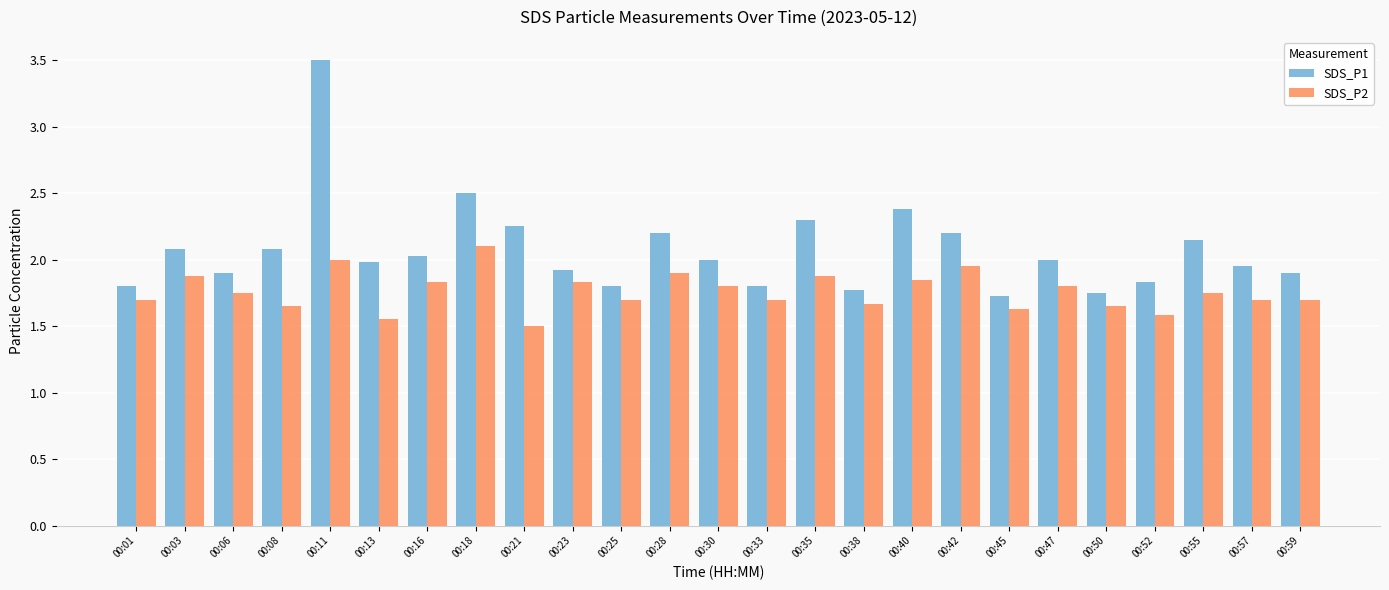

What are all the series names shown in the legend?

SDS_P1, SDS_P2